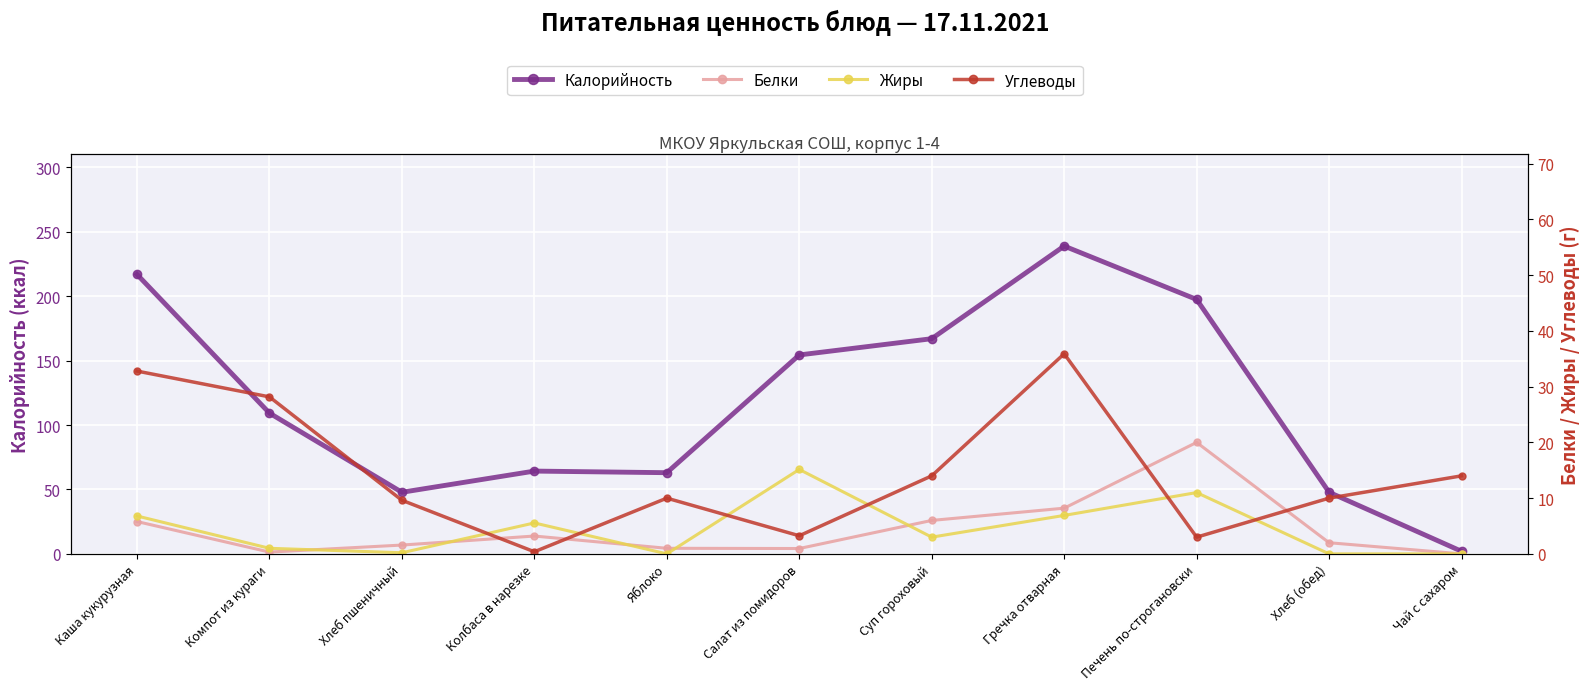

Which category has the lowest value in the Калорийность series?

Чай с сахаром